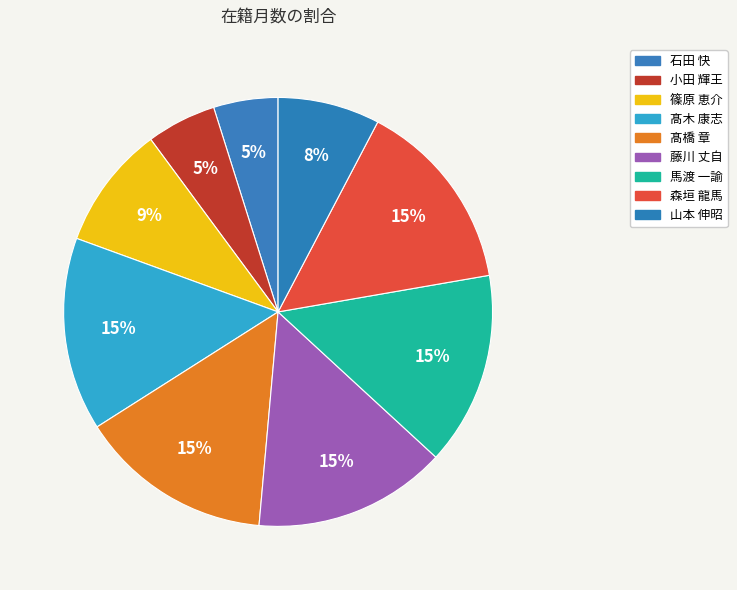

True or false: 髙橋 章 accounts for 15% of the total.

True